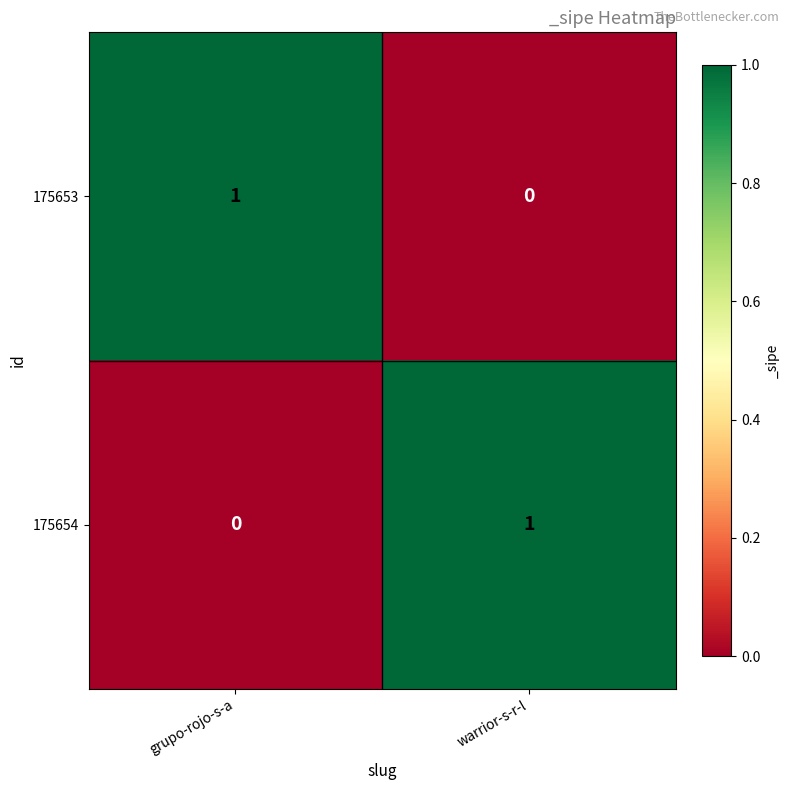

What is the difference between the highest and lowest values at grupo-rojo-s-a?

1